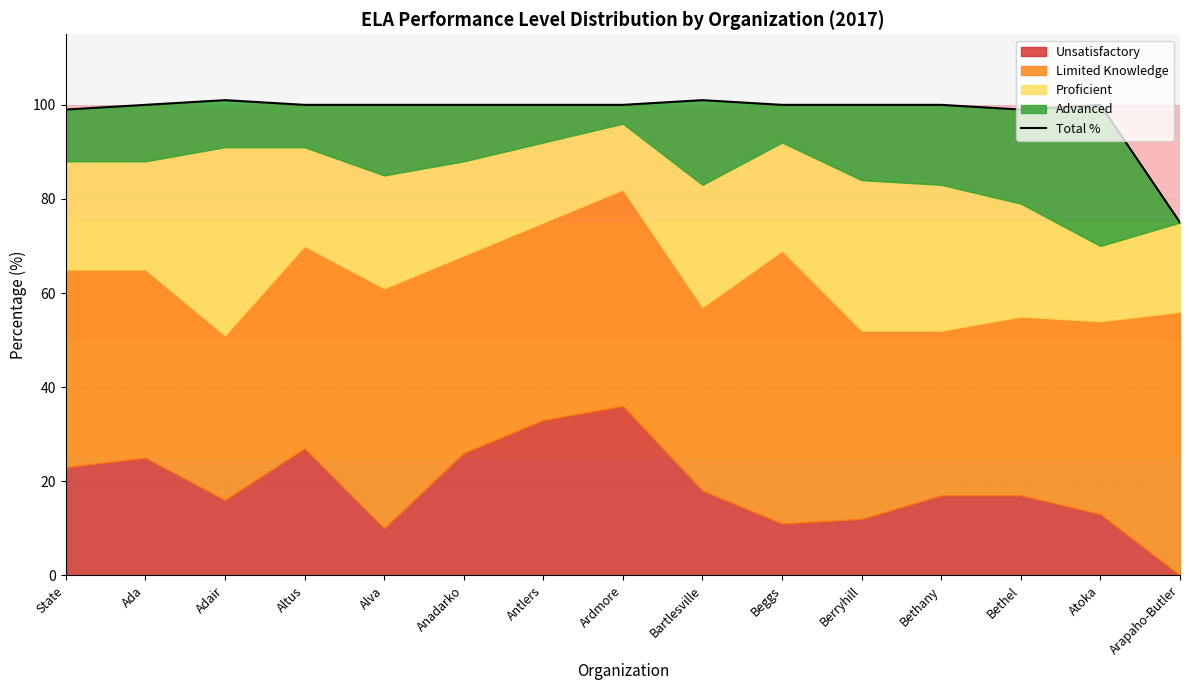

List the labels in order of value, smallest first.

Arapaho-Butler, State, Bethel, Ada, Altus, Alva, Anadarko, Antlers, Ardmore, Beggs, Berryhill, Bethany, Atoka, Adair, Bartlesville